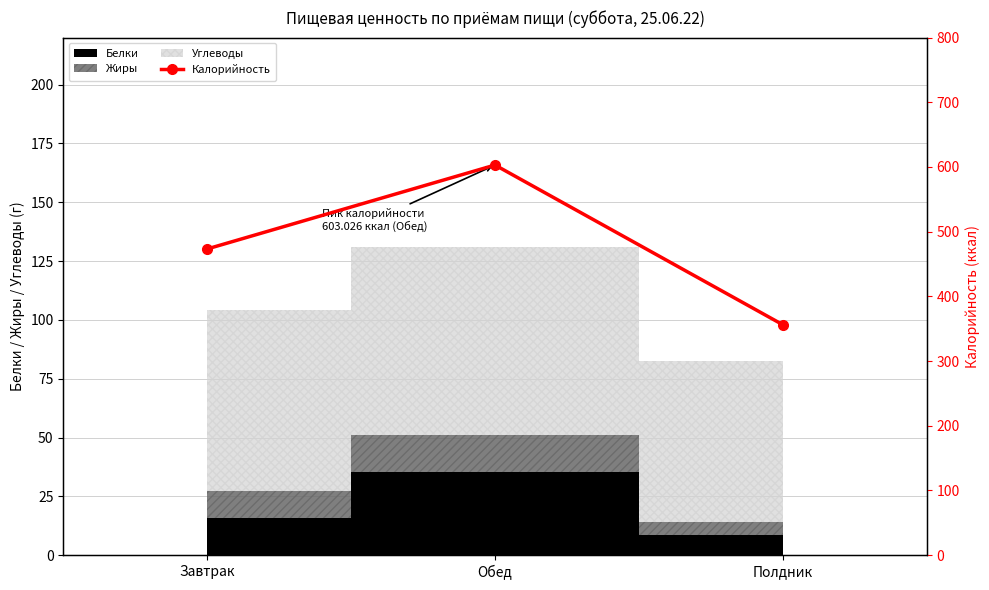

At which category does the chart reach its peak across all series?

Обед